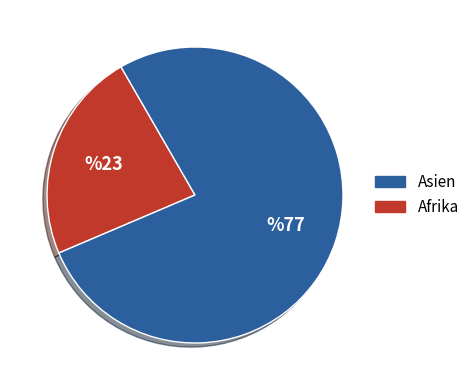

Is there any slice that represents more than half of the pie?

Yes